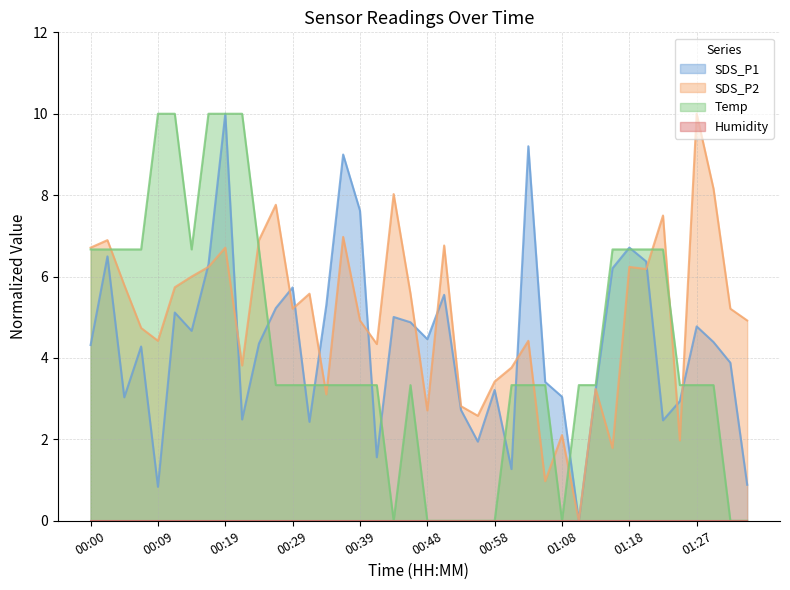

Between which two adjacent categories do Temp and SDS_P1 first intersect?

00:24 and 00:26